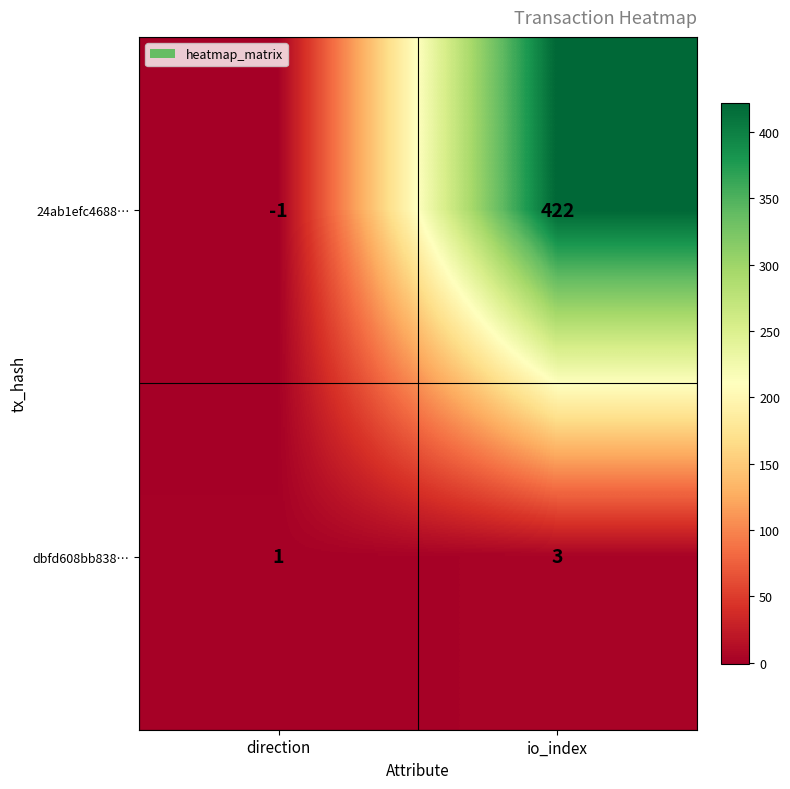

What is the sum of the 24ab1efc4688… values at direction and io_index?

421